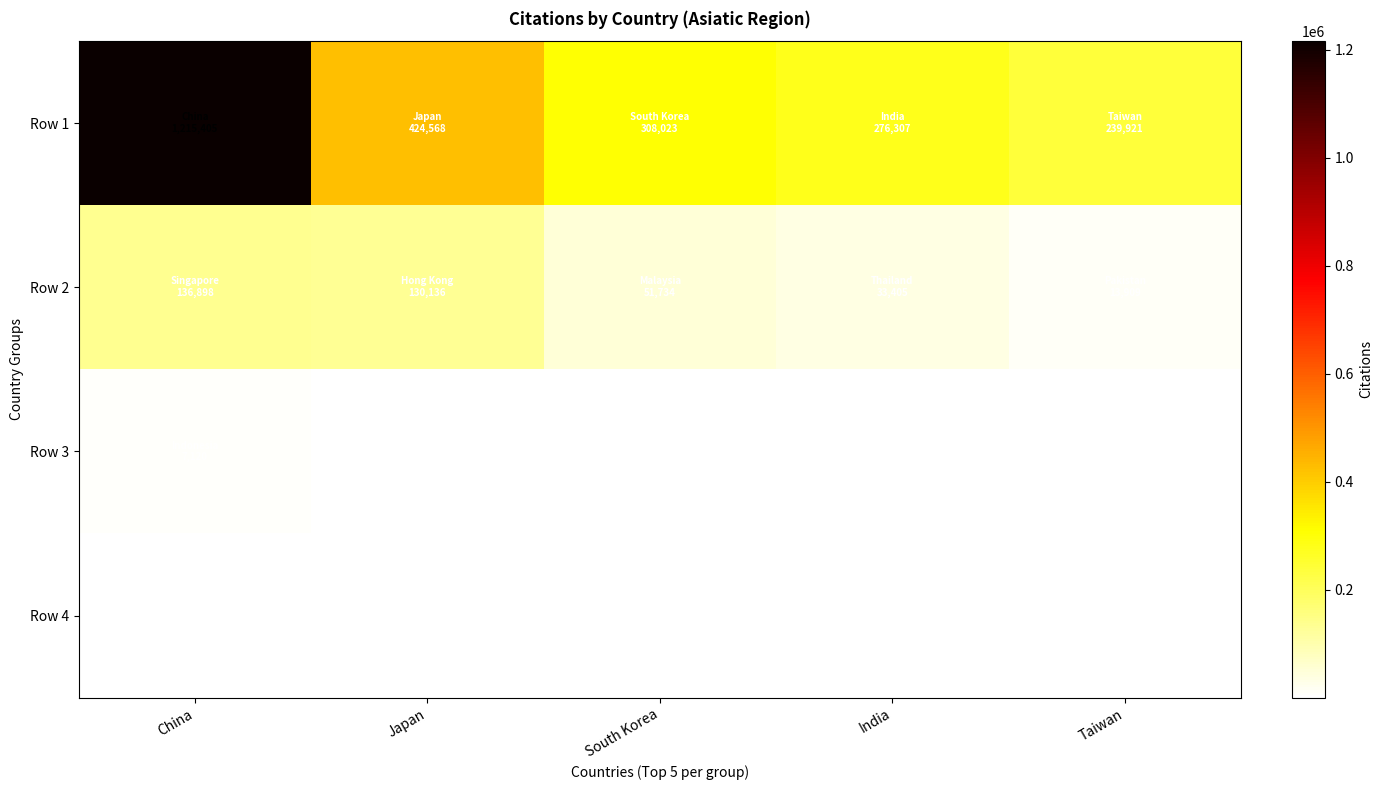

At which category does the chart reach its minimum across all series?

India